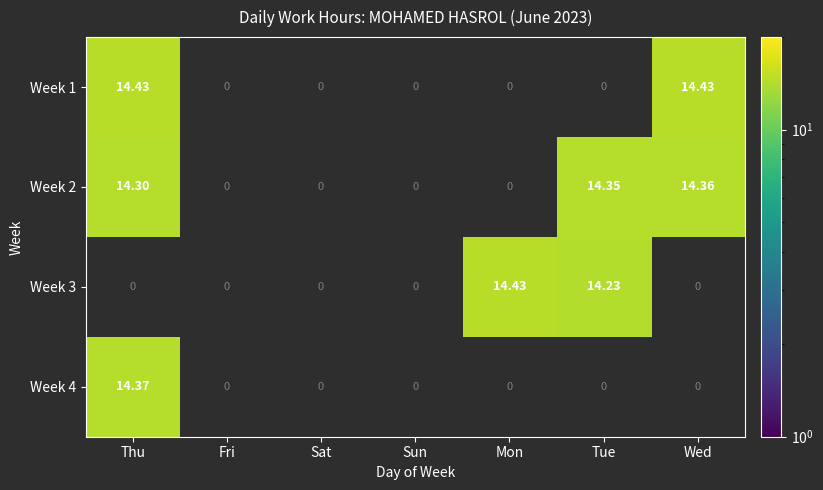

Is the value of Week 1 at Thu greater than the value of Week 2 at Wed?

Yes